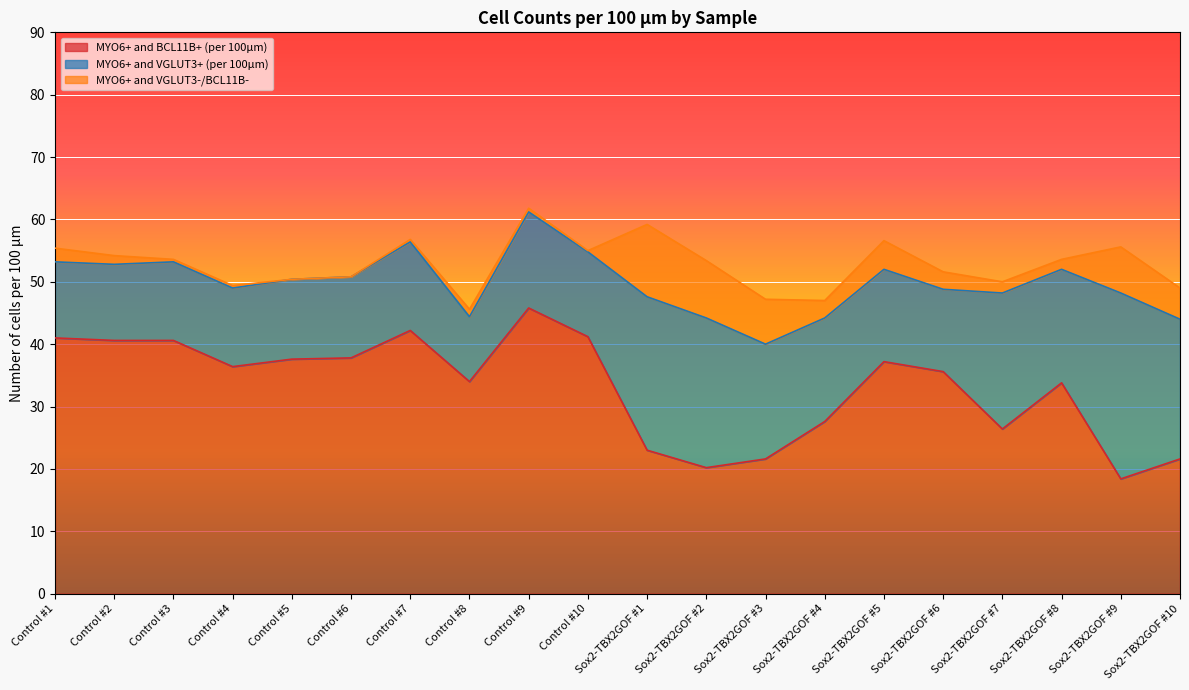

What is the label of the 13th point from the right?

Control #8